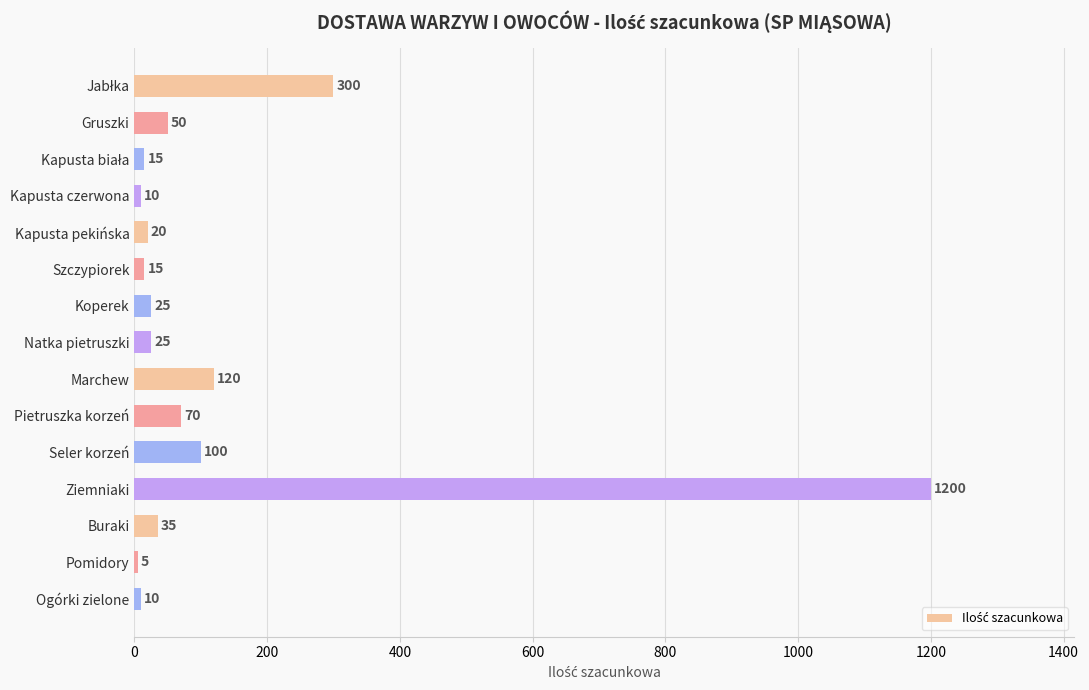

Between Kapusta pekińska and Buraki, which is larger?

Buraki